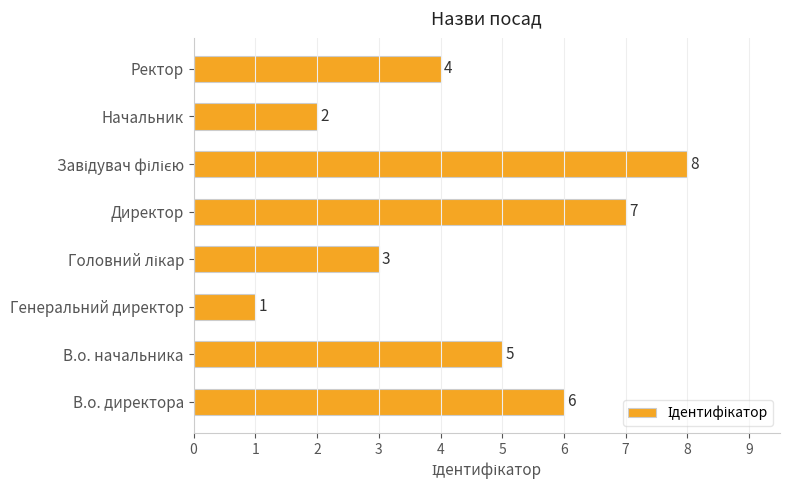

True or false: the data shows 2 at Начальник.

True